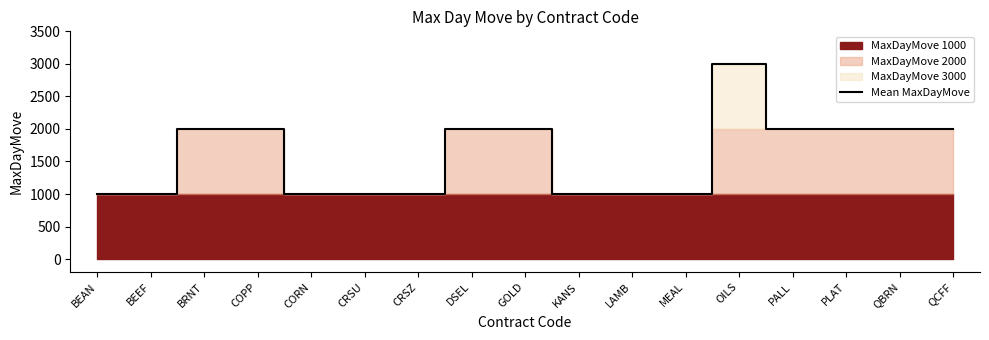

What is the smallest value displayed?

1000